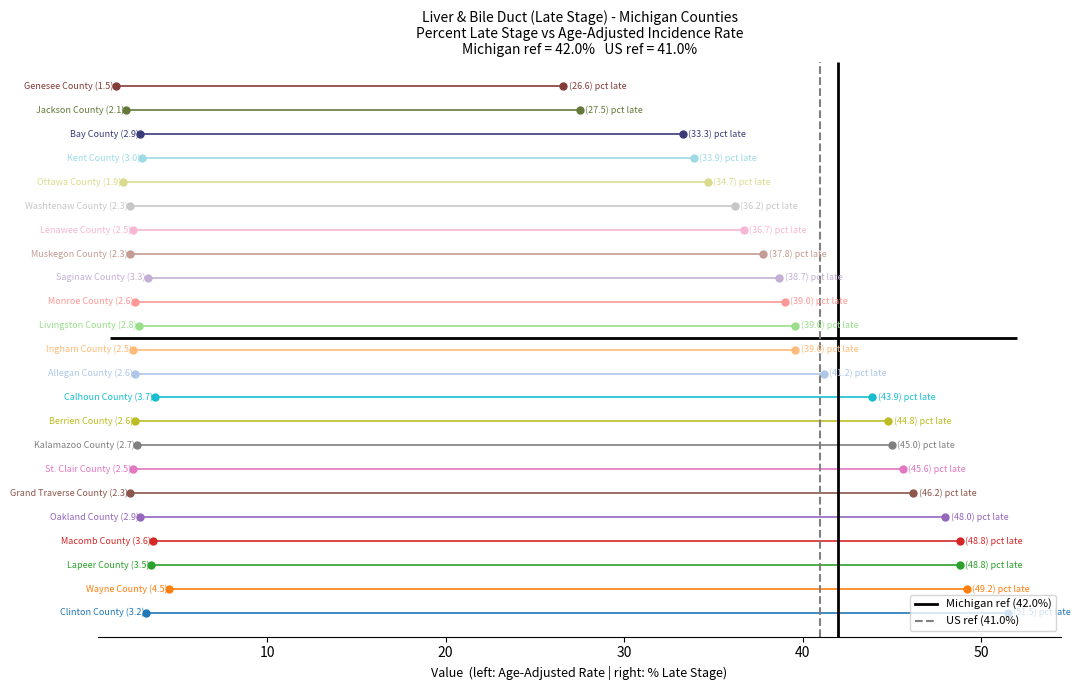

What is the sum of the values at Wayne County and Lenawee County?

85.9